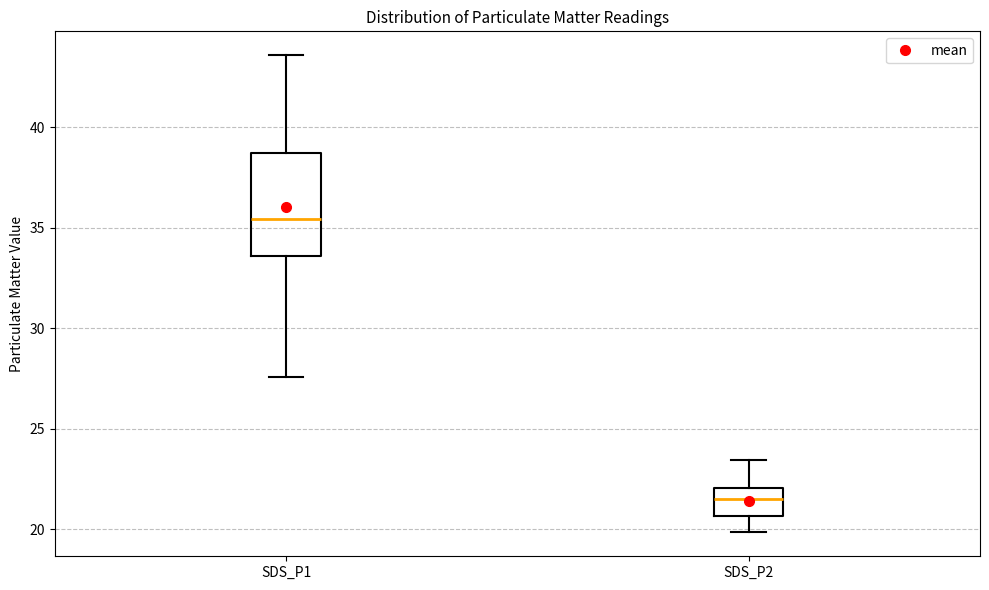

Comparing the boxes themselves (not the whiskers), which one is the tallest?

SDS_P1